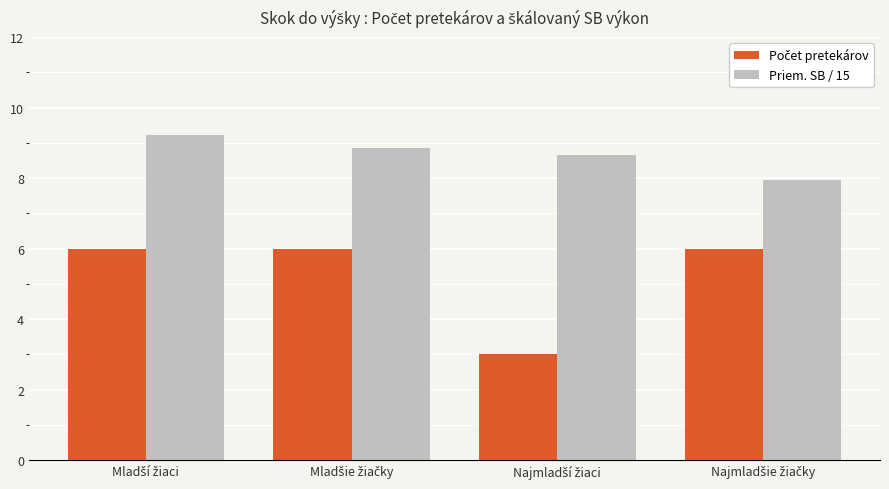

What is the maximum value shown in the chart?

9.2